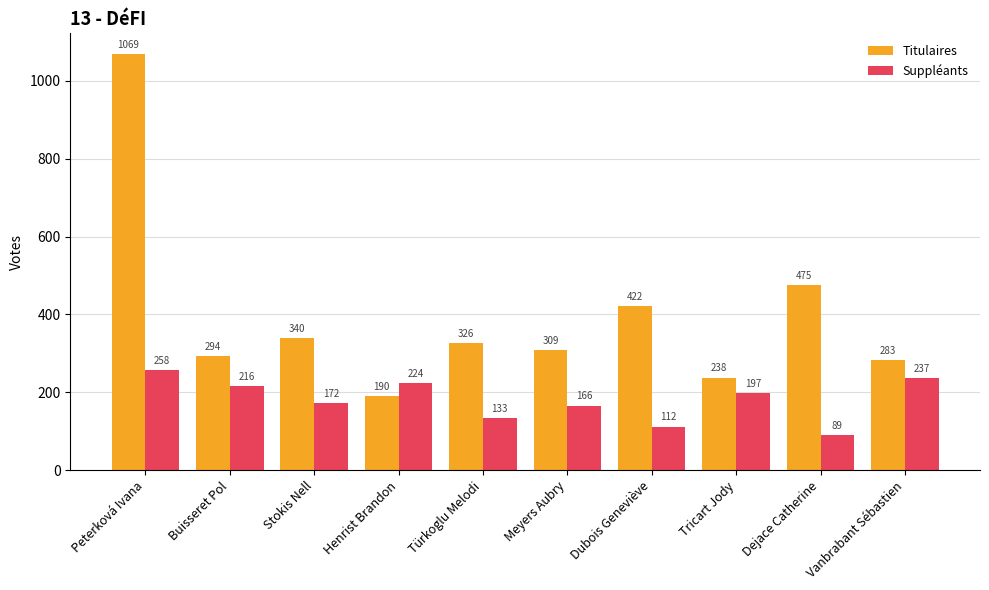

What are all the series names shown in the legend?

Titulaires, Suppléants